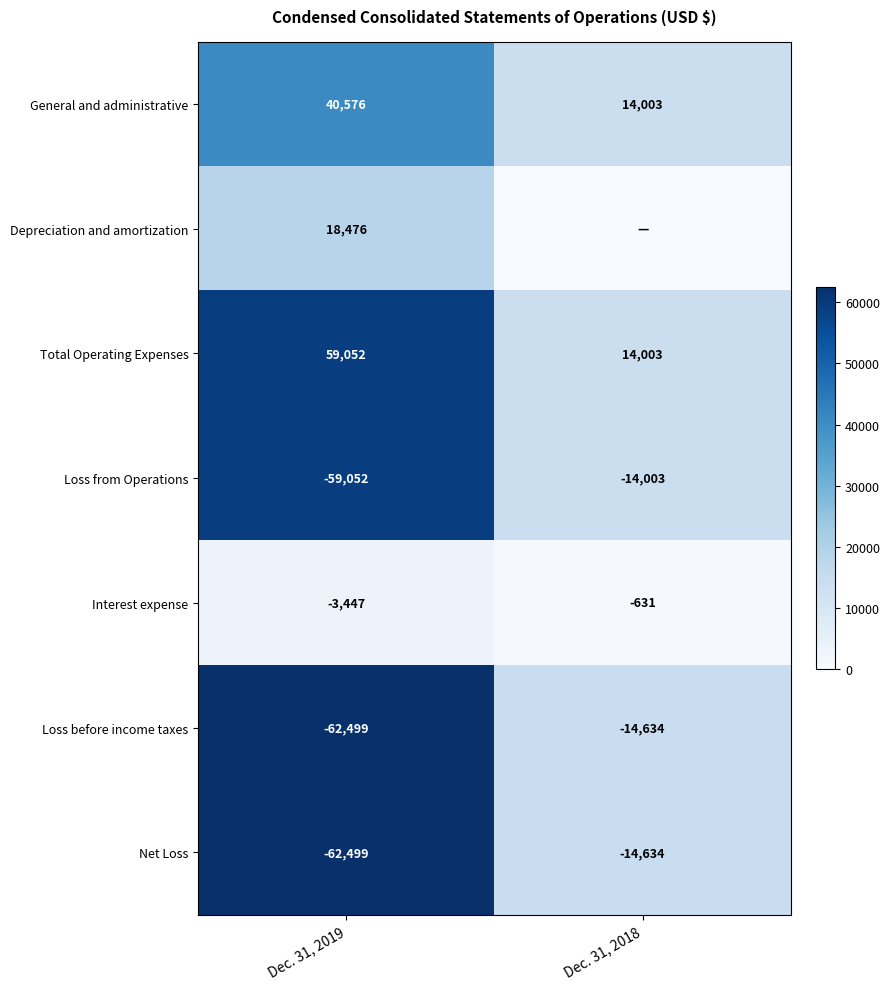

The value of Loss from Operations at Dec. 31, 2018 is 8830. True or false?

False